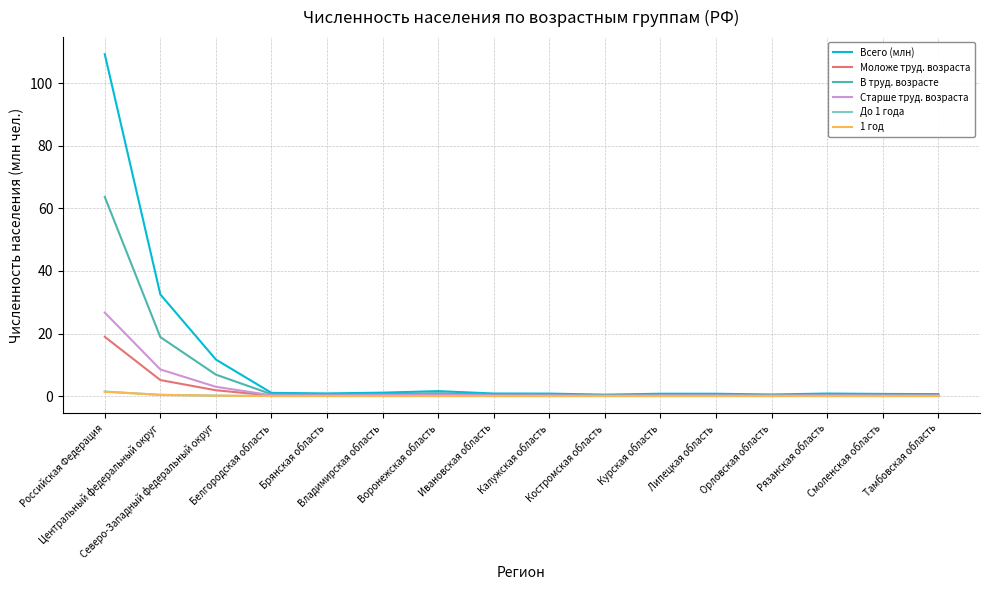

Which series has the widest spread of values?

Всего (млн)